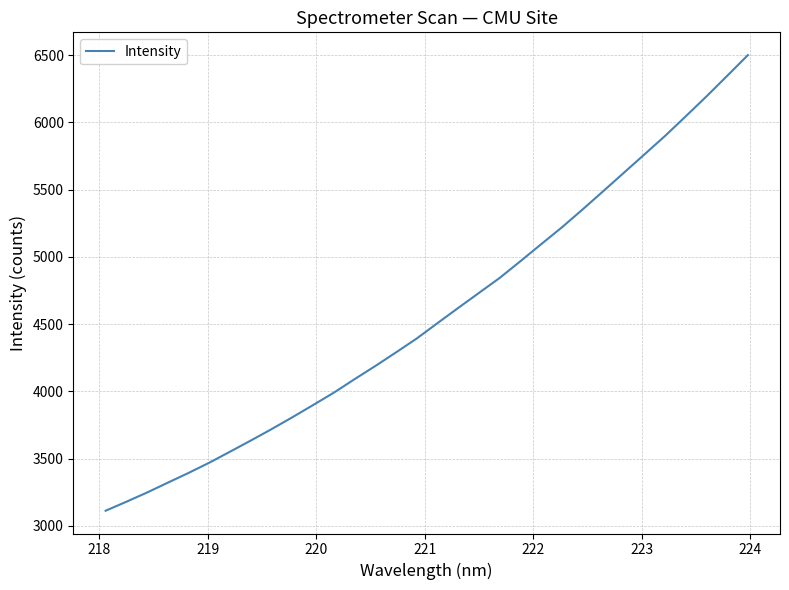

What is the difference between the maximum and minimum values?

3386.4